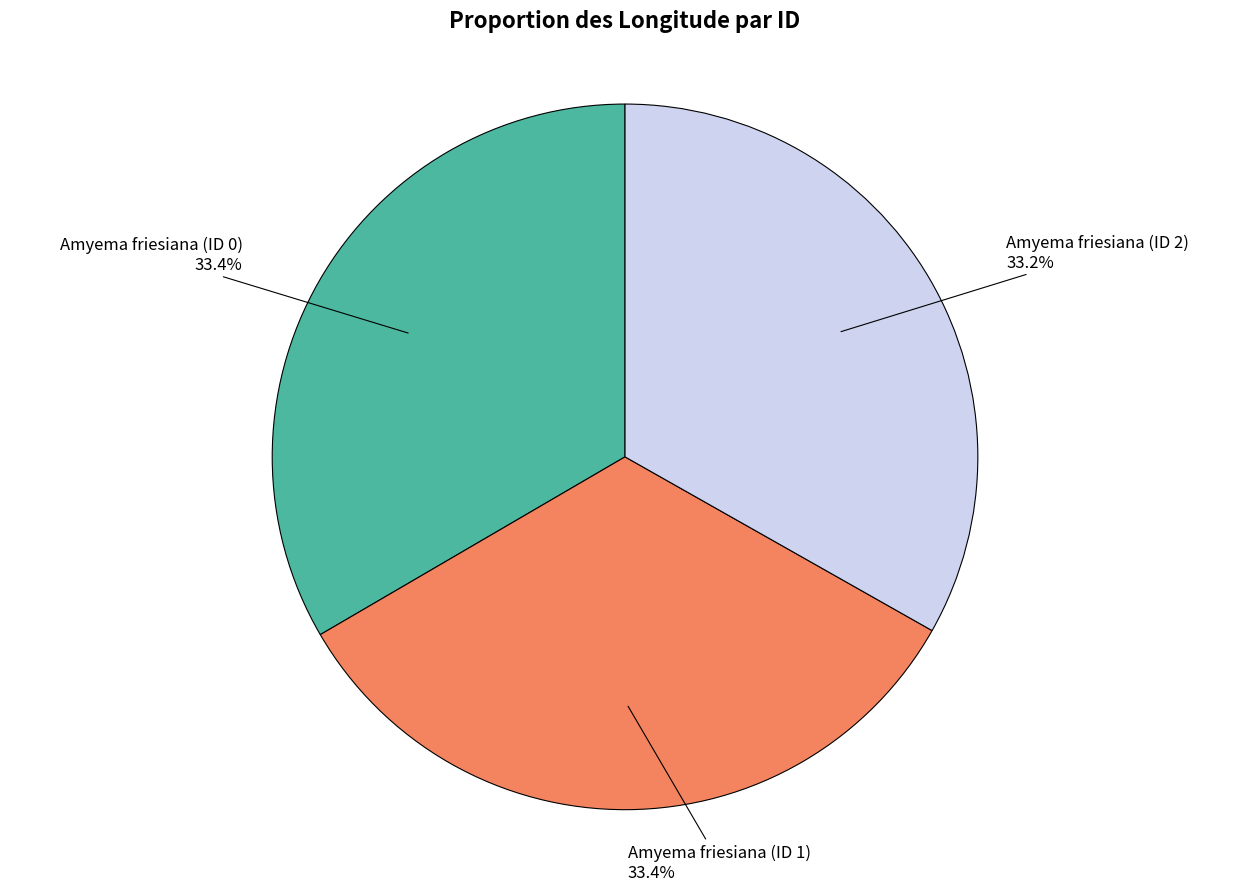

Does any single category account for the majority?

No